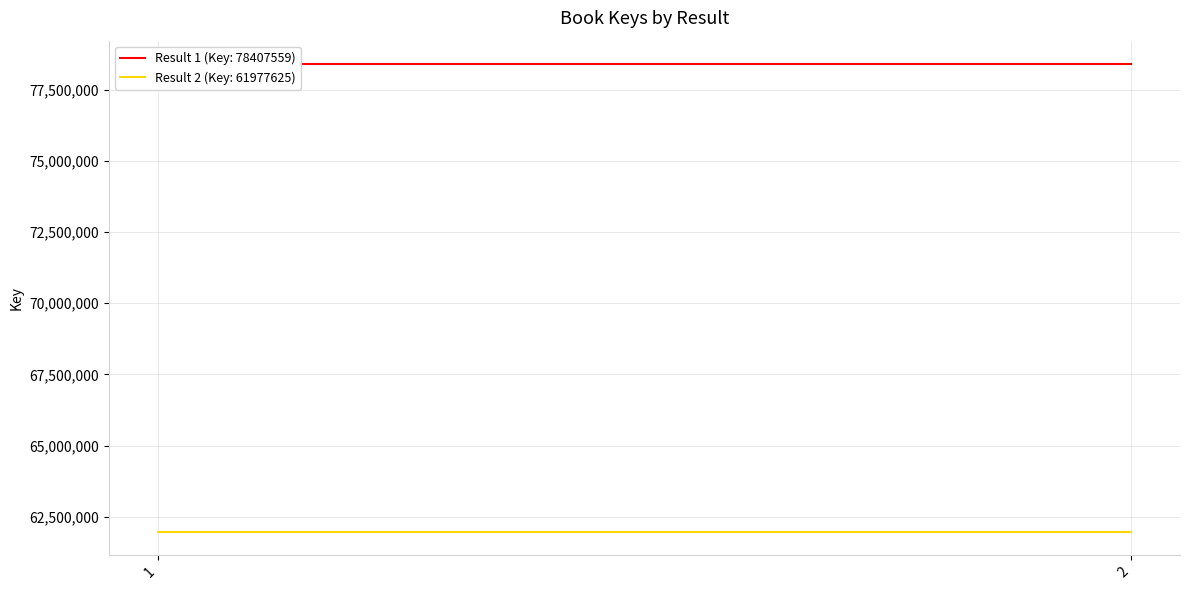

At which category does the chart reach its peak across all series?

1